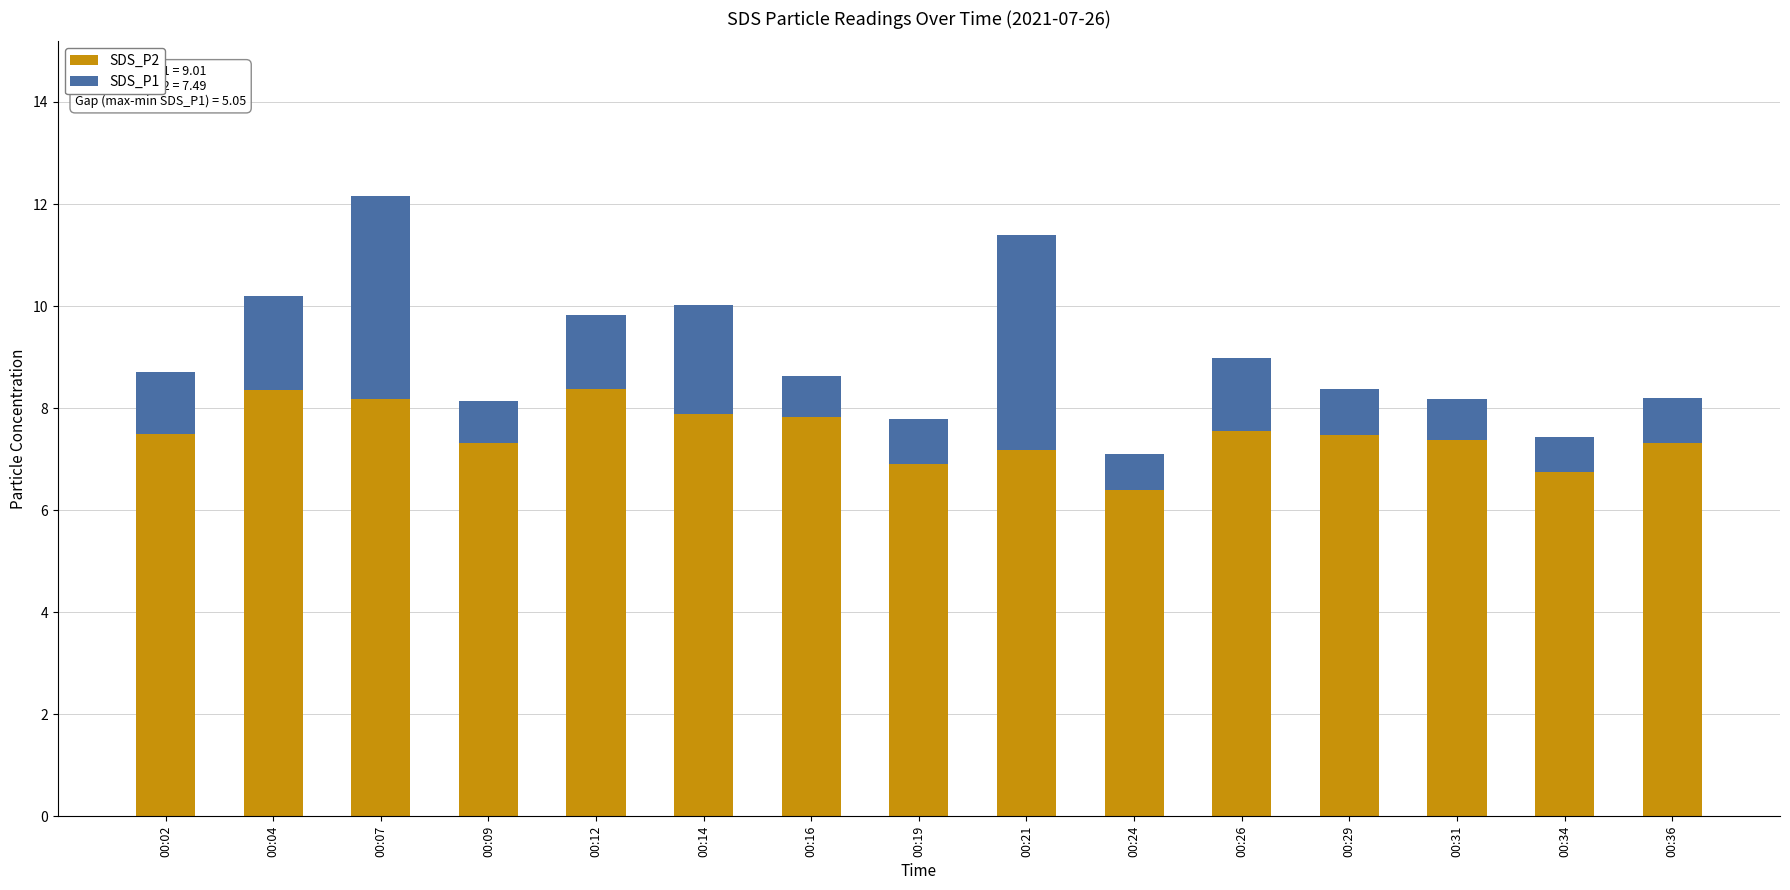

What is the average value of the SDS_P2 series?

7.5